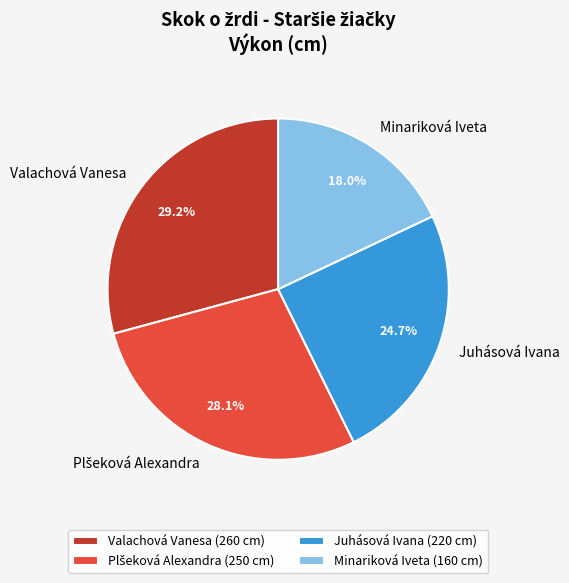

What is the ratio of the value at Minariková Iveta to the value at Juhásová Ivana?

0.7